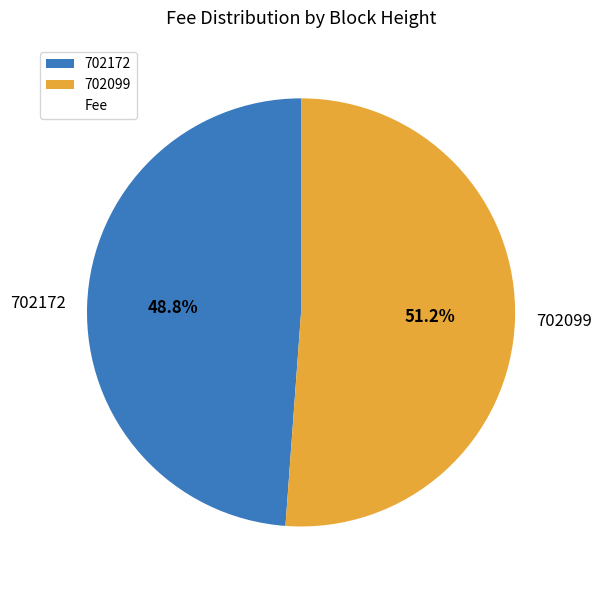

To the nearest percent, what is the difference between the largest and smallest slice percentages?

2%